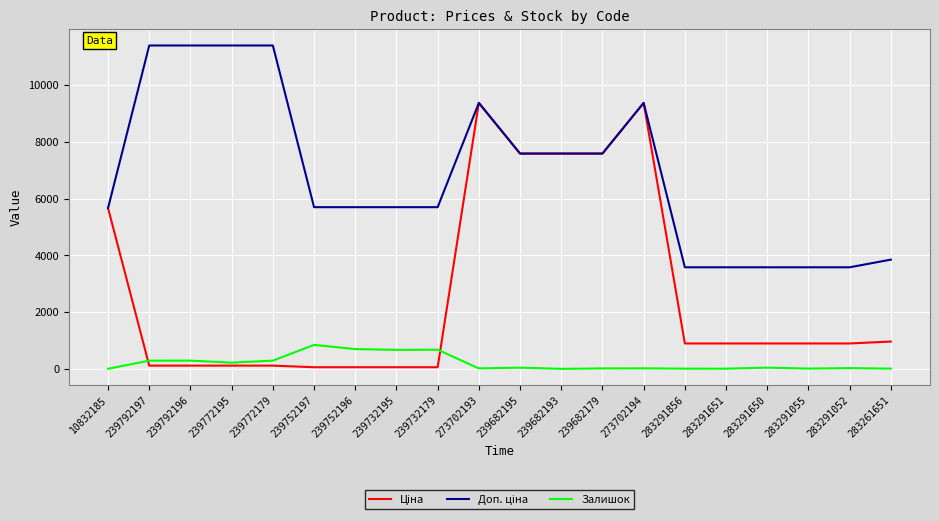

What is the difference between the highest and lowest values at 239682193?

7596.5